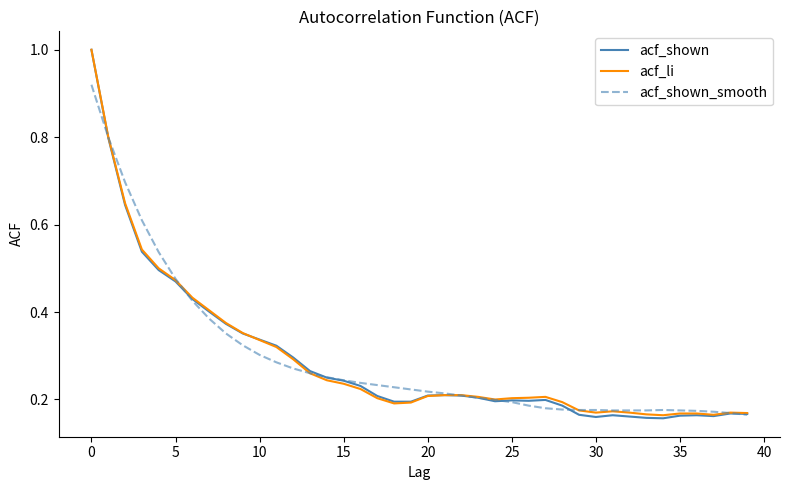

What is the maximum value for acf_li?

1.0